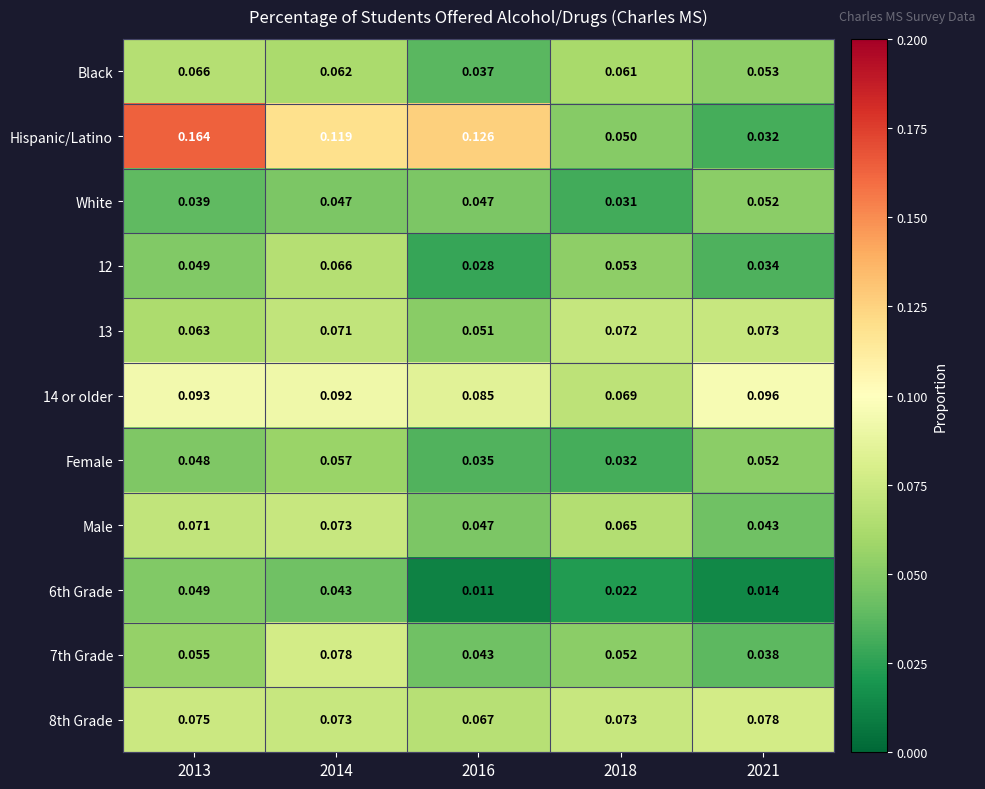

Which series has the largest total across all categories?

Hispanic/Latino